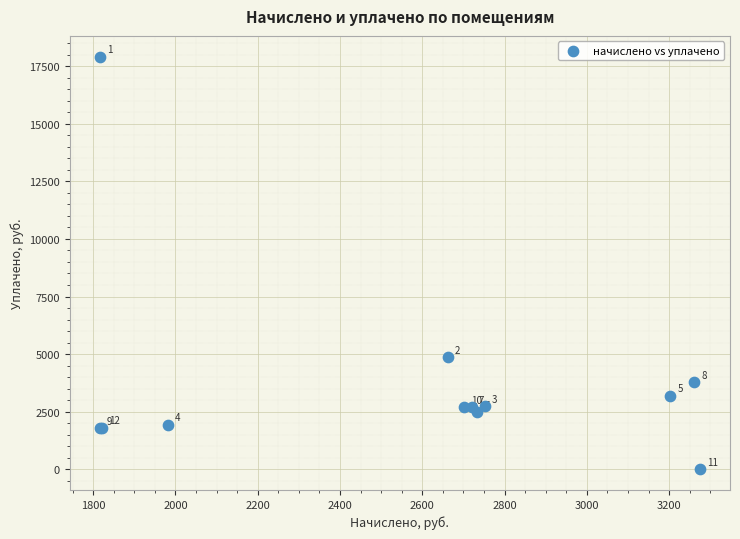

What Y value in the scatter plot is closest to 8956?

4880.1